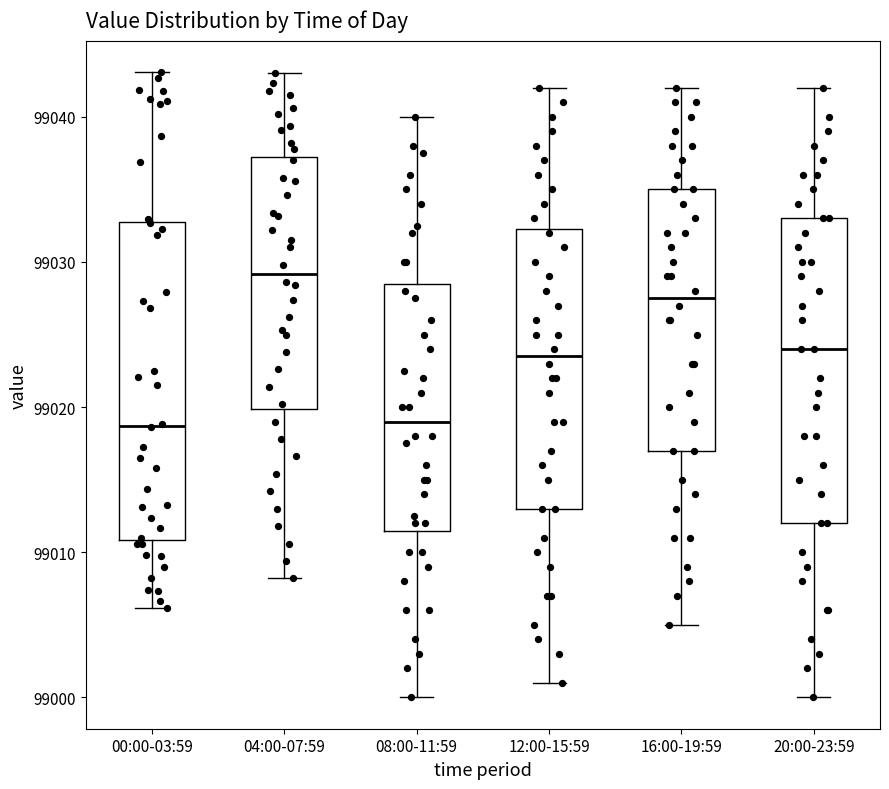

Where is the lower edge of the box for 00:00-03:59 on the y-axis? The values are not printed on the chart, so give them approximately, as read against the axis.

99011